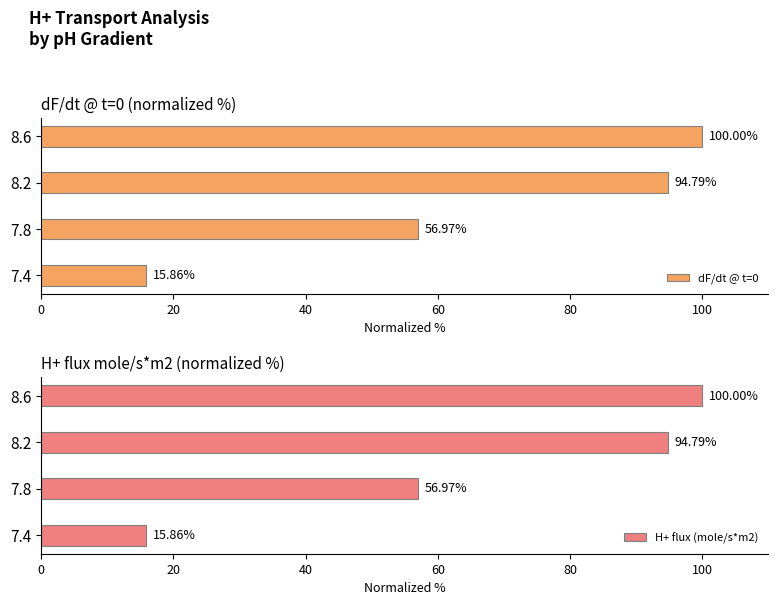

What is the sum of all dF/dt @ t=0 values?

267.6